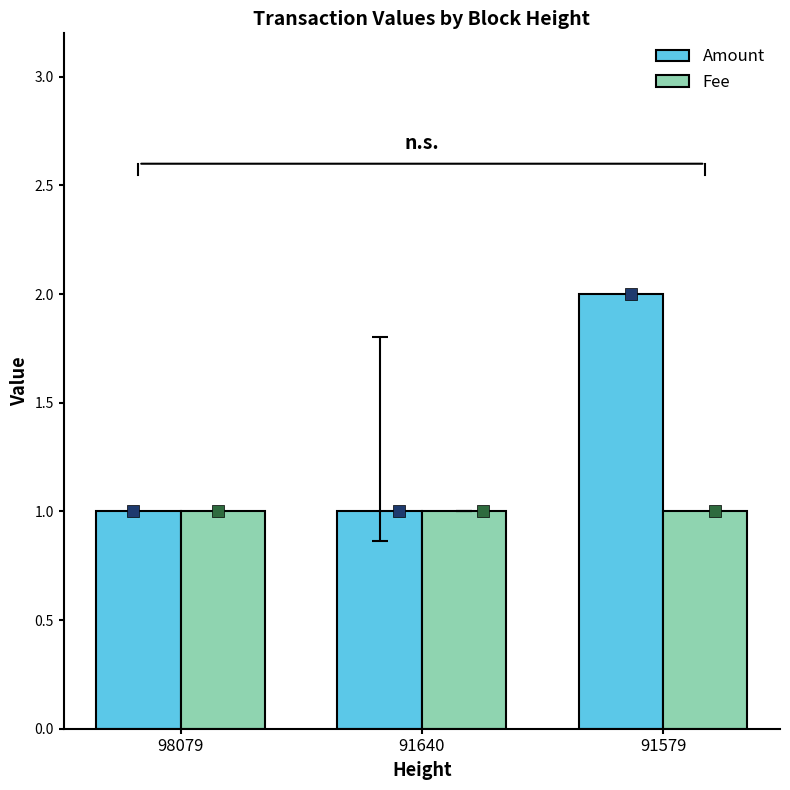

Which series has the largest Y range (max minus min)?

Amount